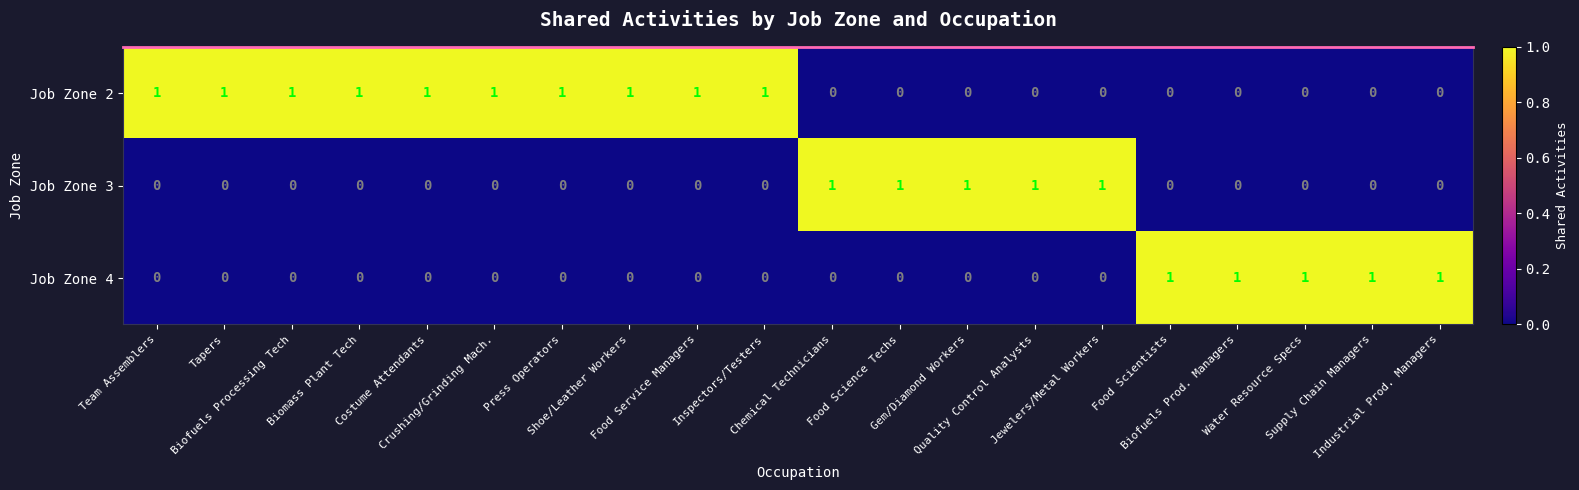

At how many categories does at least one series exceed 0?

20